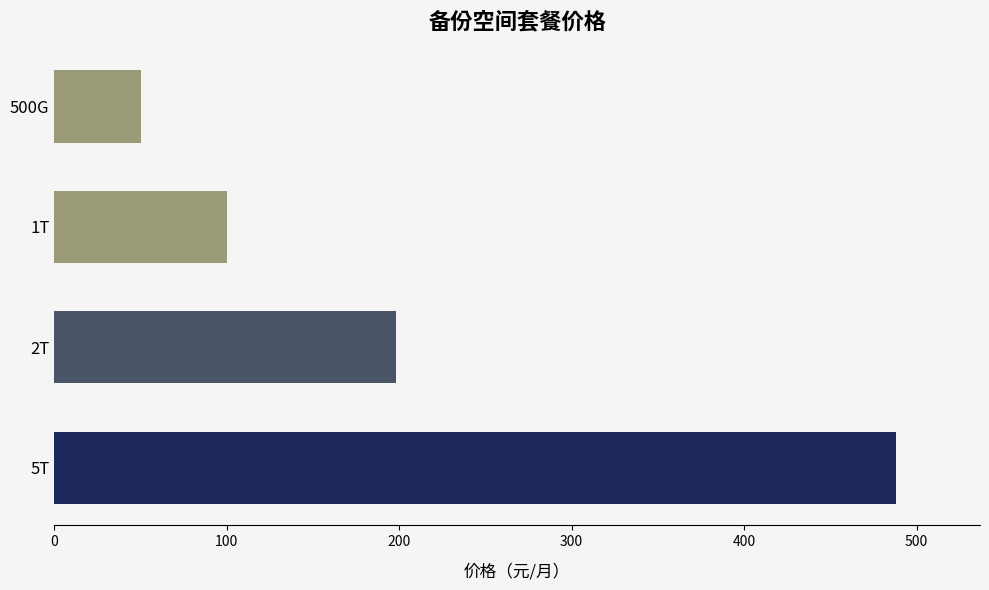

The value at 2T is 198. True or false?

True